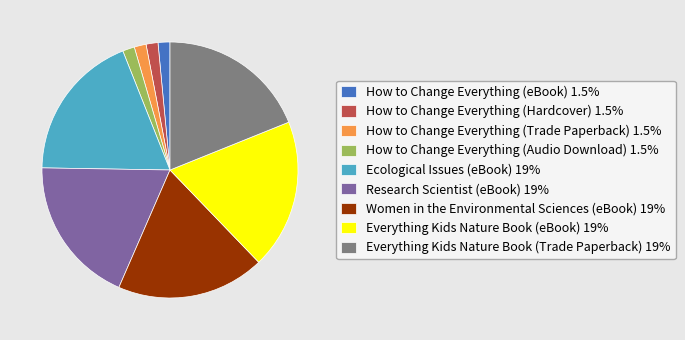

Approximately how many times larger is the value at How to Change Everything (Audio Download) compared to Everything Kids Nature Book (Trade Paperback)?

0.1